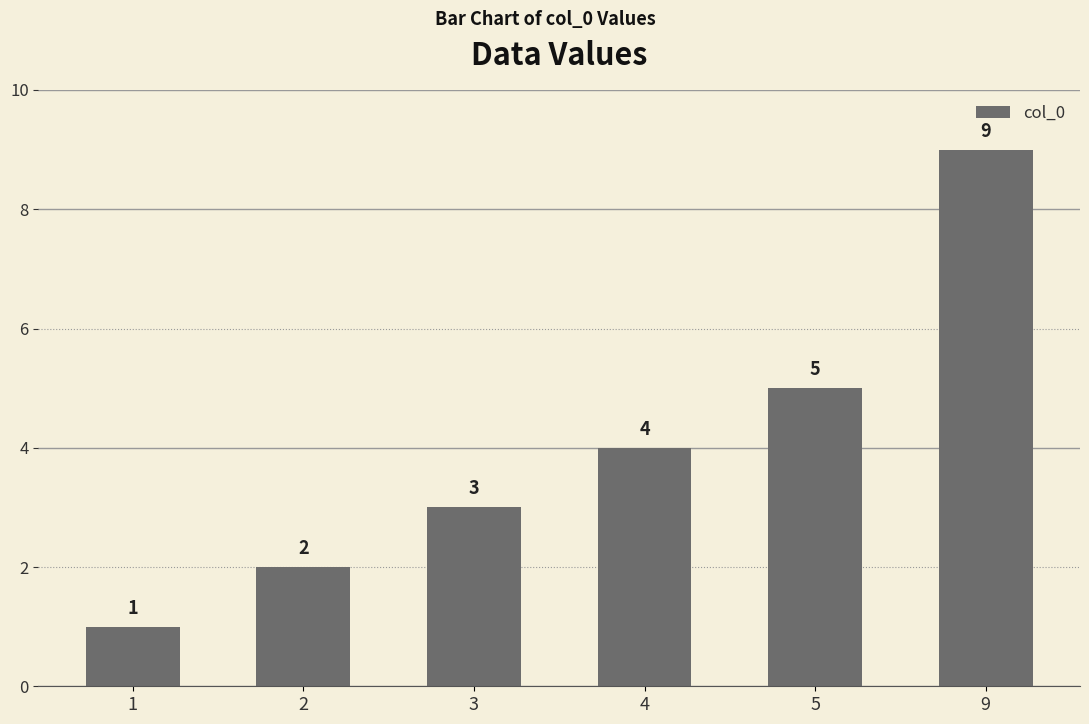

The value at 1 is 1. True or false?

True